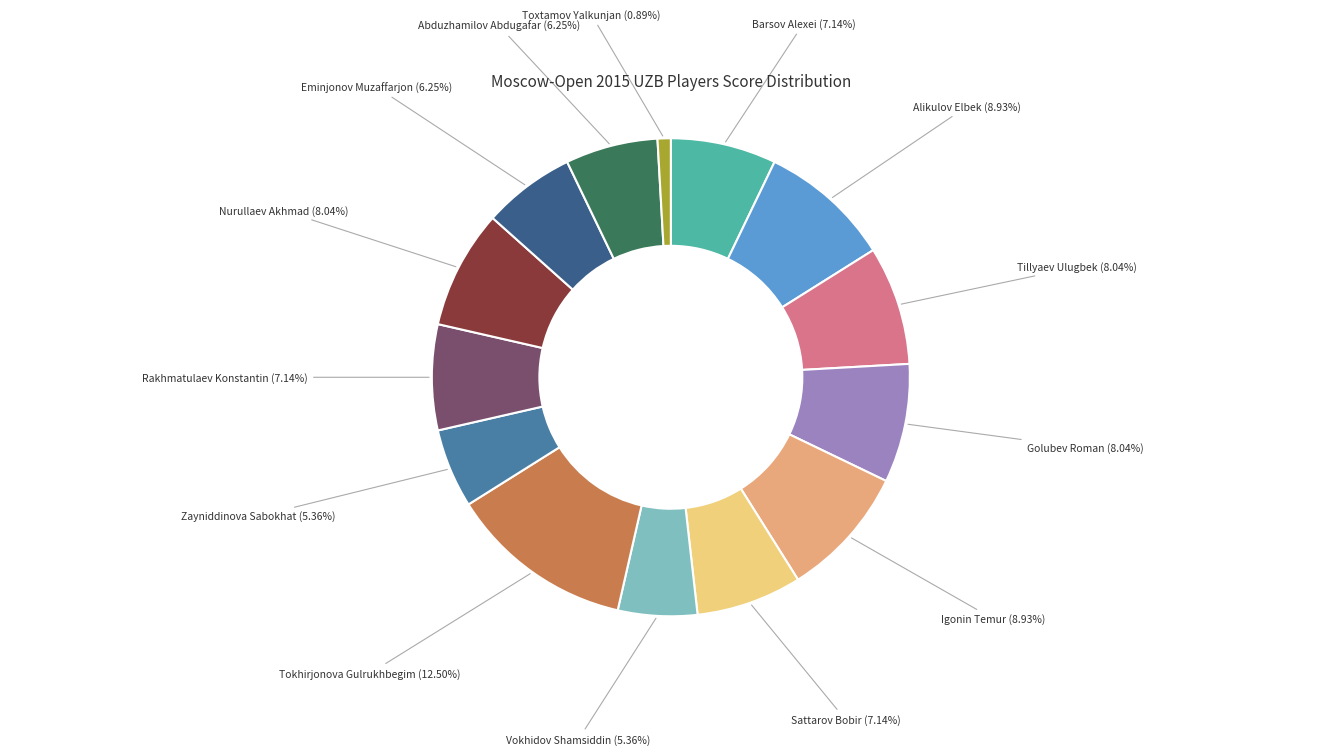

Is there a majority slice in this chart?

No